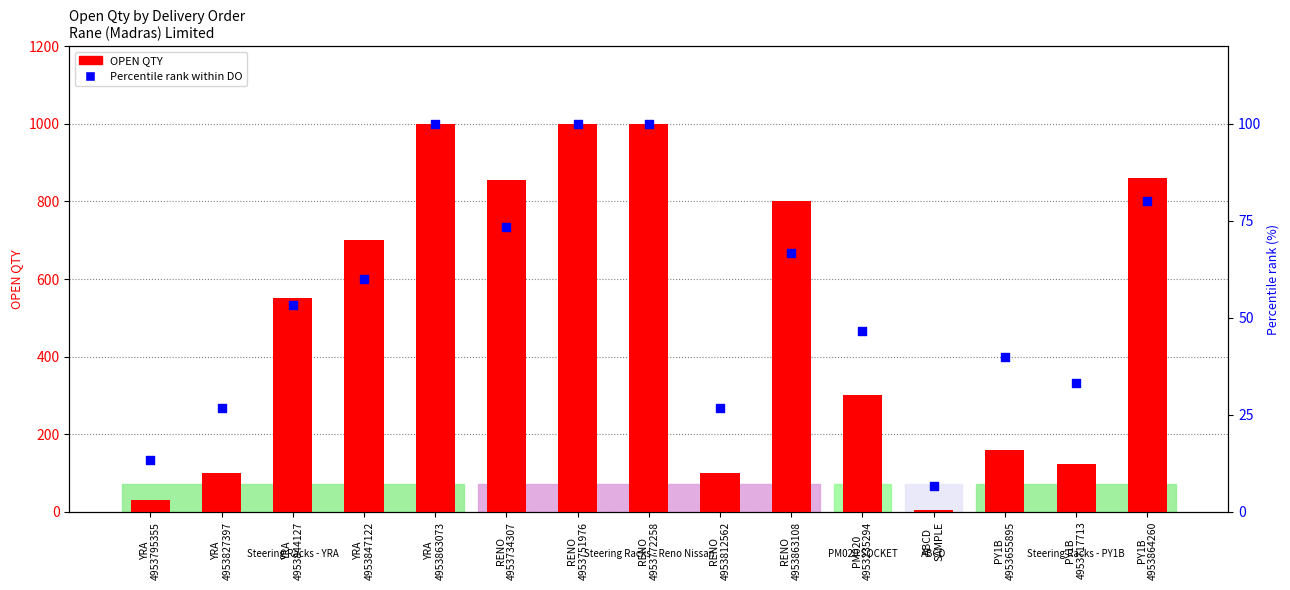

Which series has the largest total across all categories?

OPEN QTY